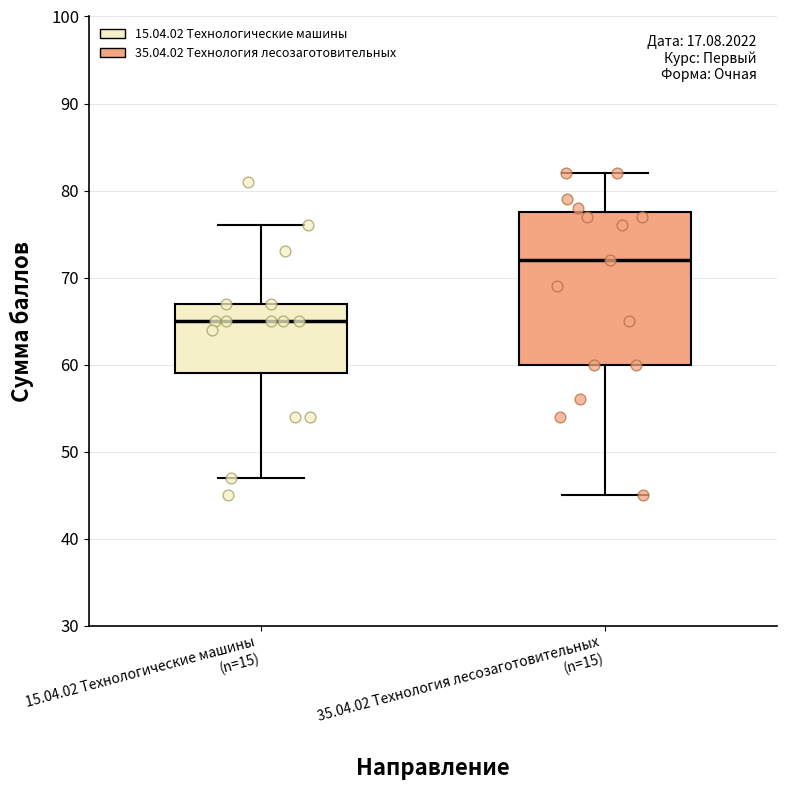

Where is the upper edge of the box for 35.04.02 Технология лесозаготовительных (n=15) on the y-axis? The values are not printed on the chart, so give them approximately, as read against the axis.

78